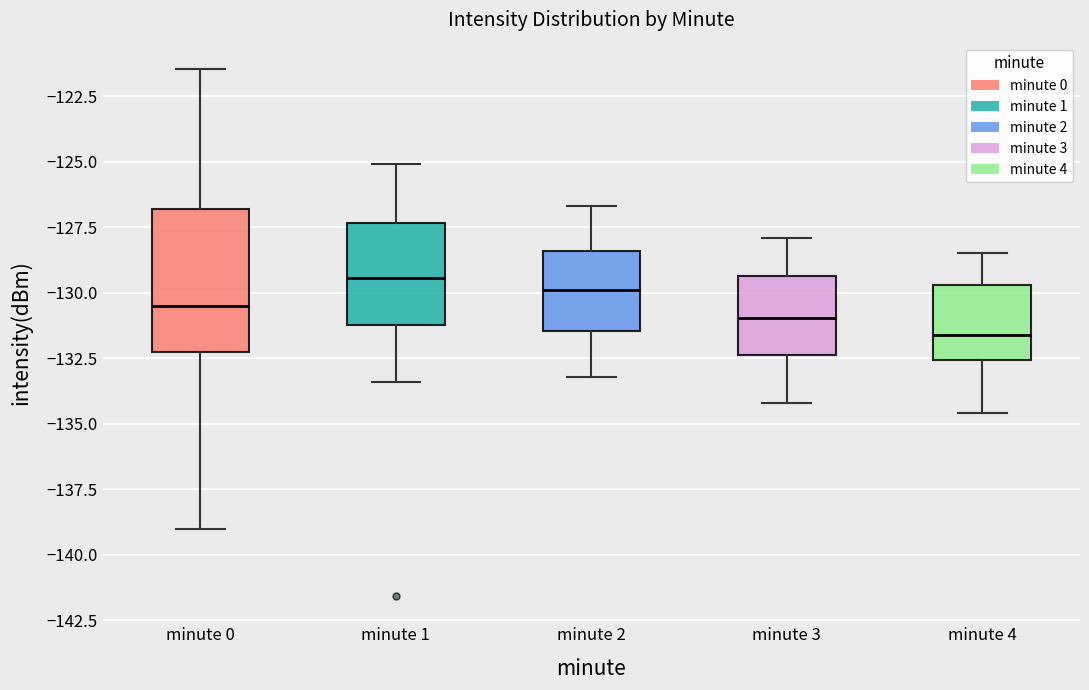

Which box has the lowest median line?

minute 4